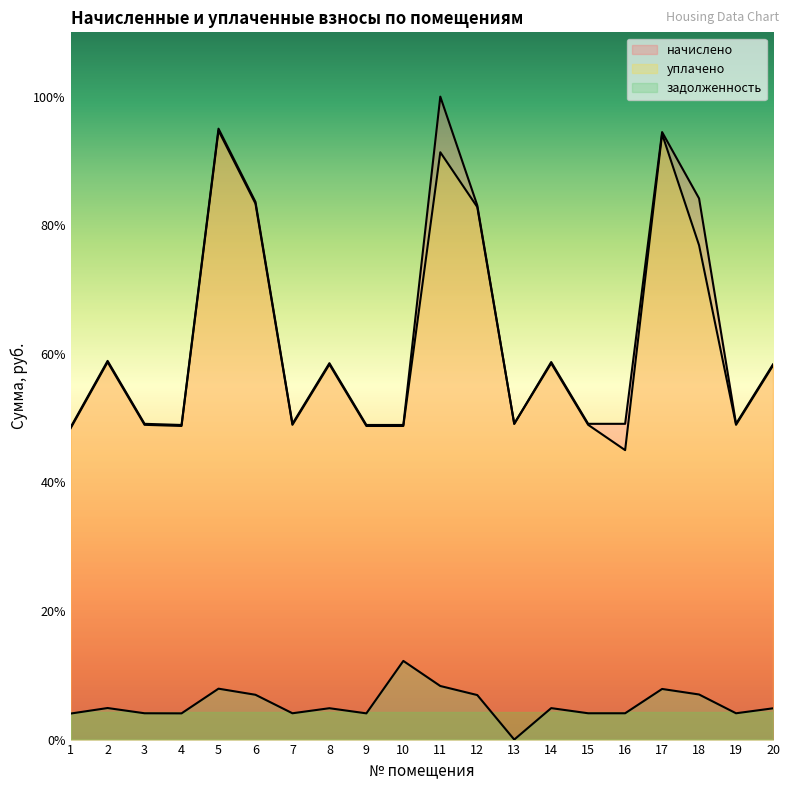

At which label is задолженность closest to 423?

12